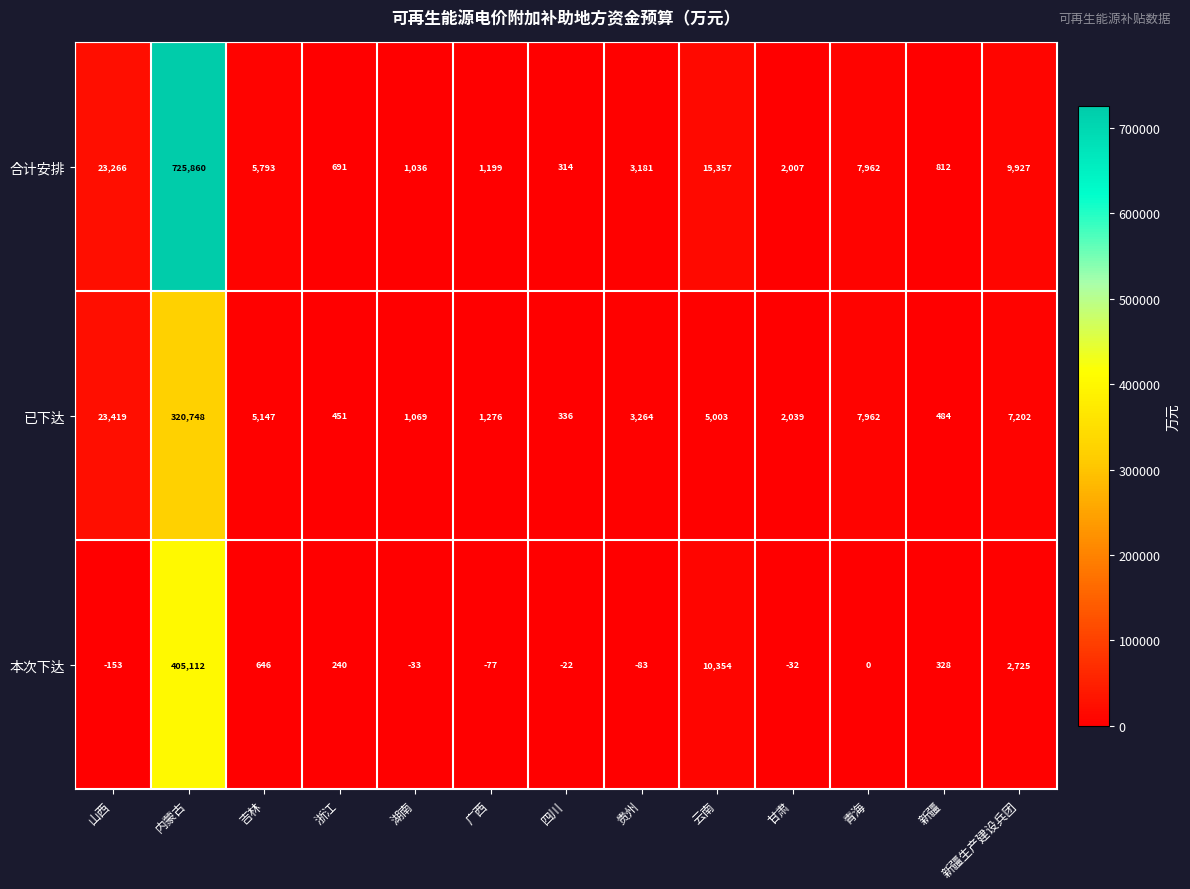

Is it true that 合计安排 equals 9831 at 云南?

False